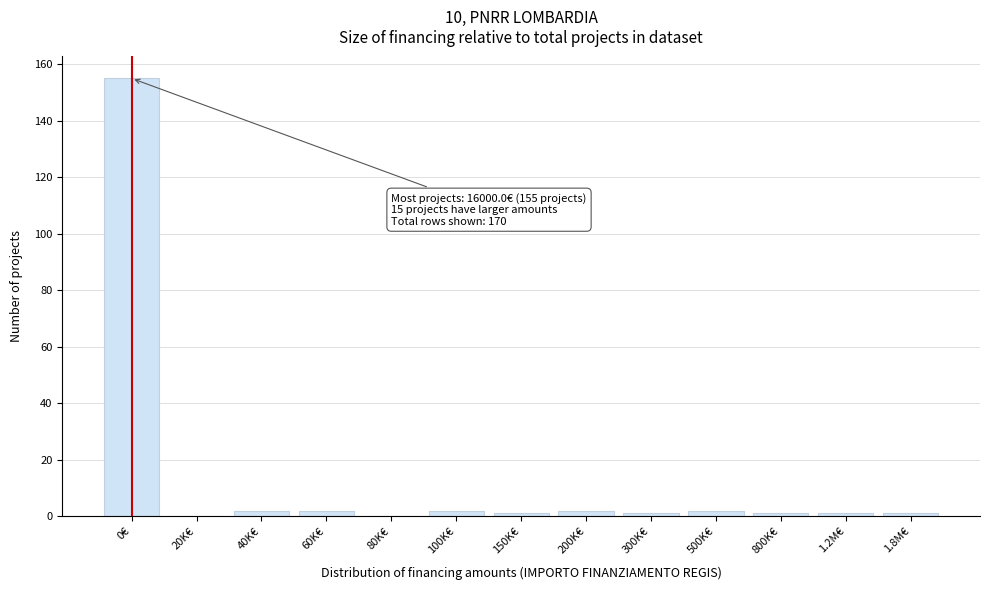

Reading right to left, transcribe all the data shown in this chart.

1.8M€=1	1.2M€=1	800K€=1	500K€=2	300K€=1	200K€=2	150K€=1	100K€=2	80K€=0	60K€=2	40K€=2	20K€=0	0€=155